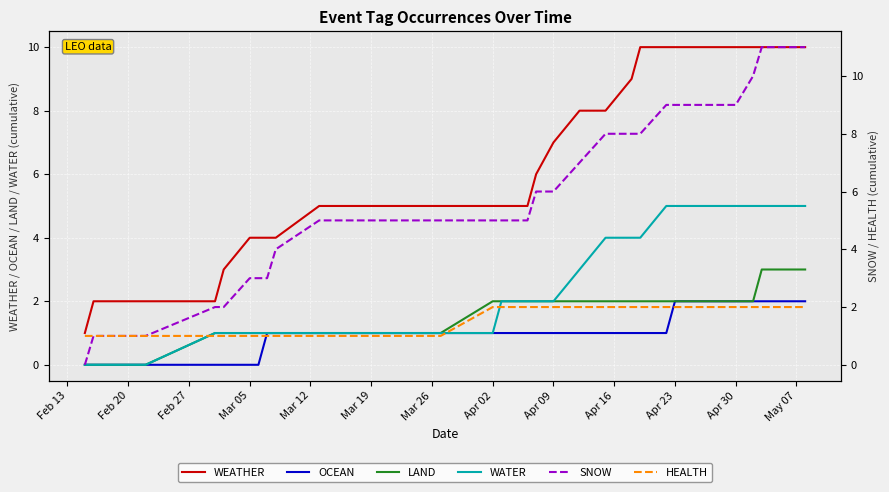

True or false: LAND and WEATHER intersect in this chart.

False